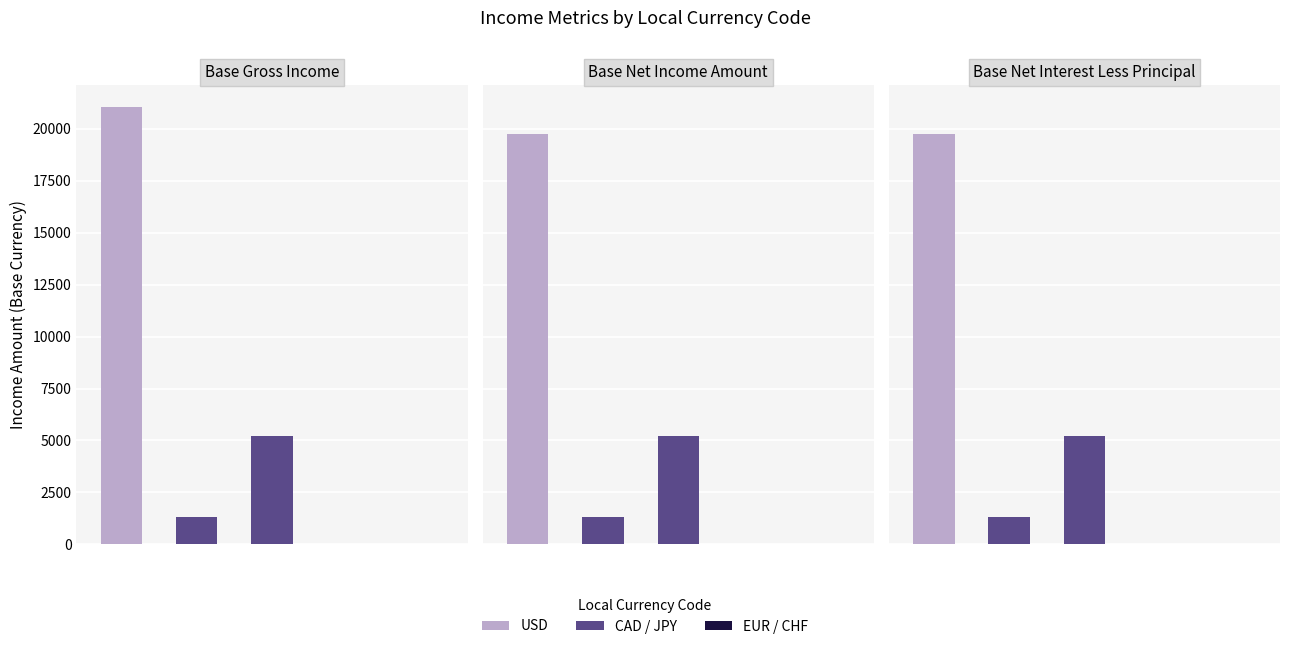

How many bars are there in each group?

3